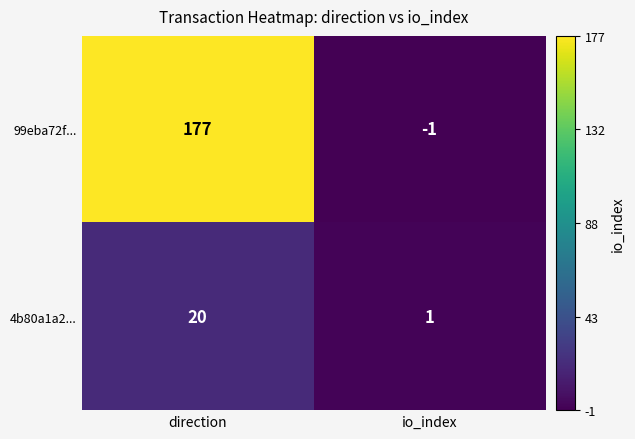

Reading left to right, list all the values displayed in this chart.

99eba72f...: direction=177	io_index=-1
4b80a1a2...: direction=20	io_index=1